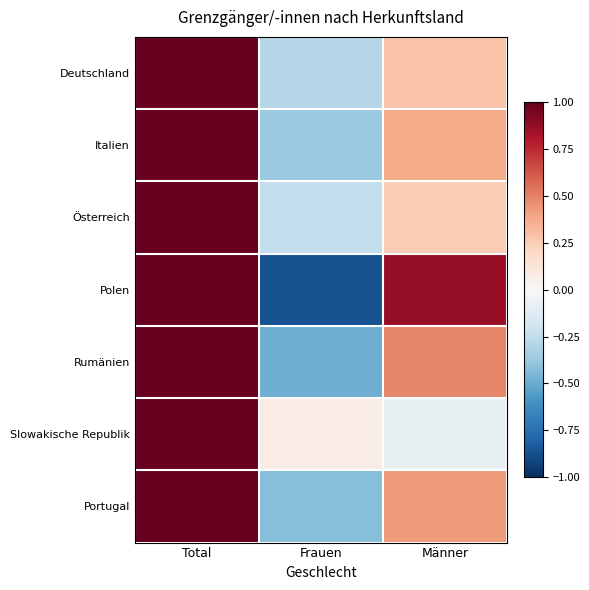

At how many categories does at least one series exceed 0?

3